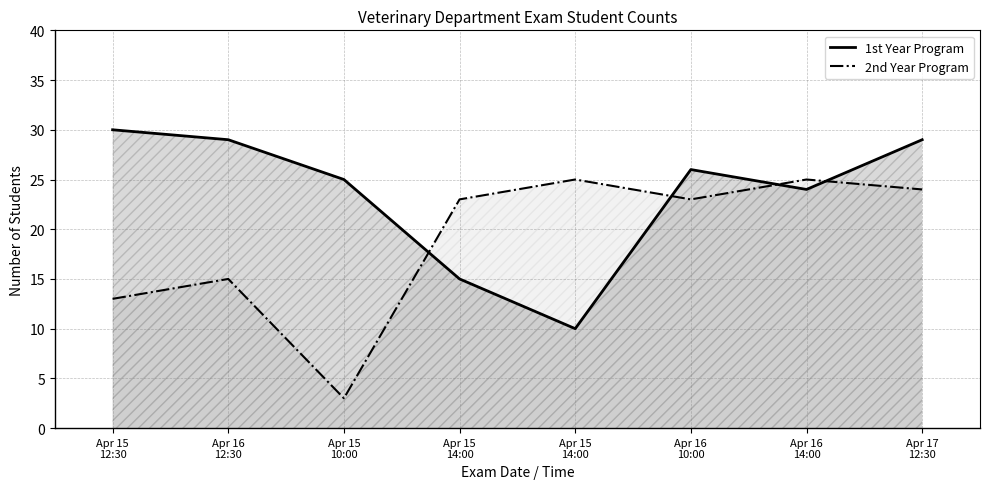

In 1st Year Program, how many points are lower than both neighbors (excluding endpoints)?

2